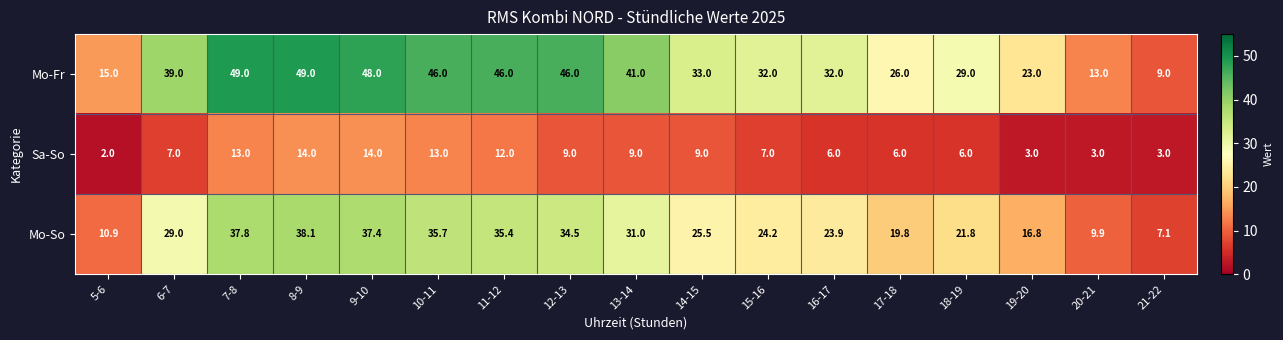

List the series in order of their overall mean, lowest first.

Sa-So, Mo-So, Mo-Fr